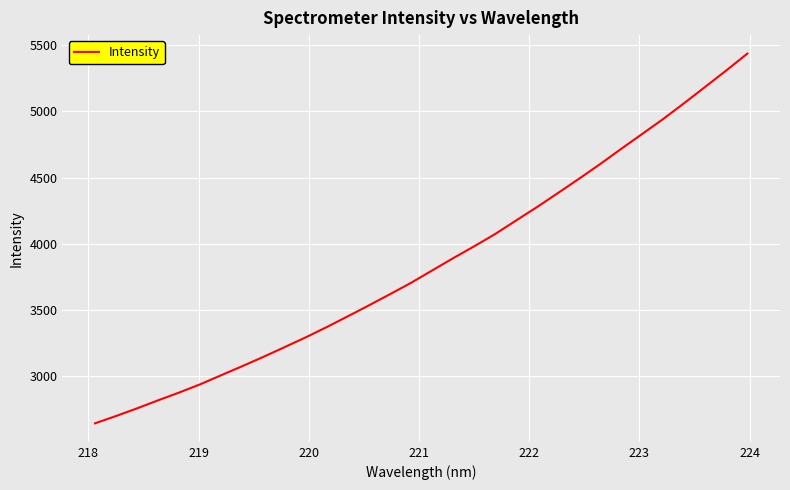

What is the maximum value shown in the chart?

5435.9